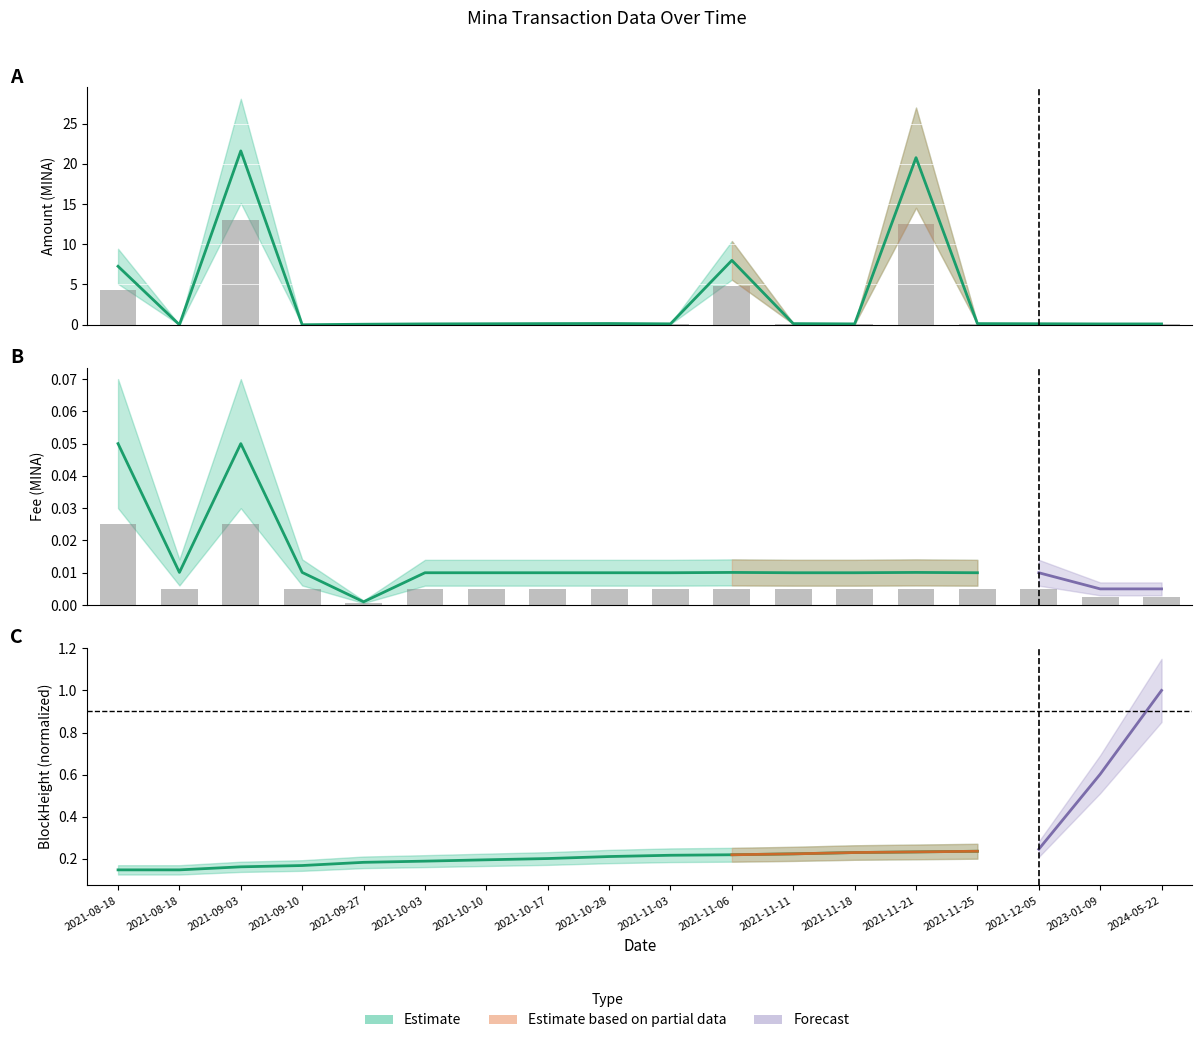

Does the chart contain stacked bars?

No